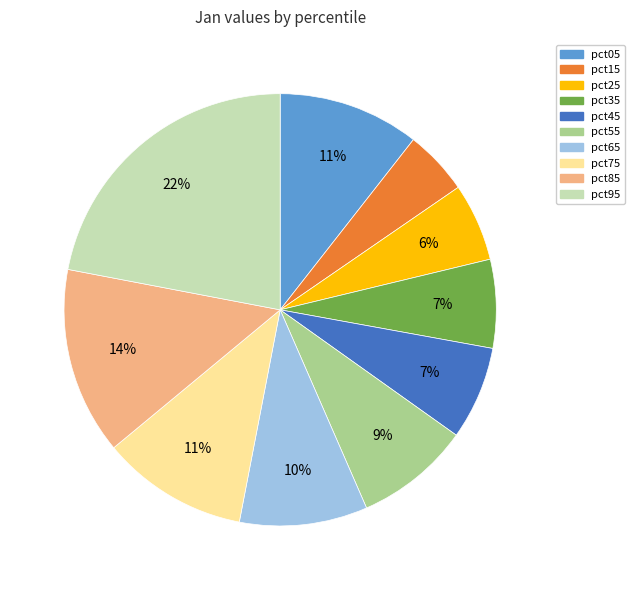

Do pct15 and pct95 together represent more than half of the pie?

No